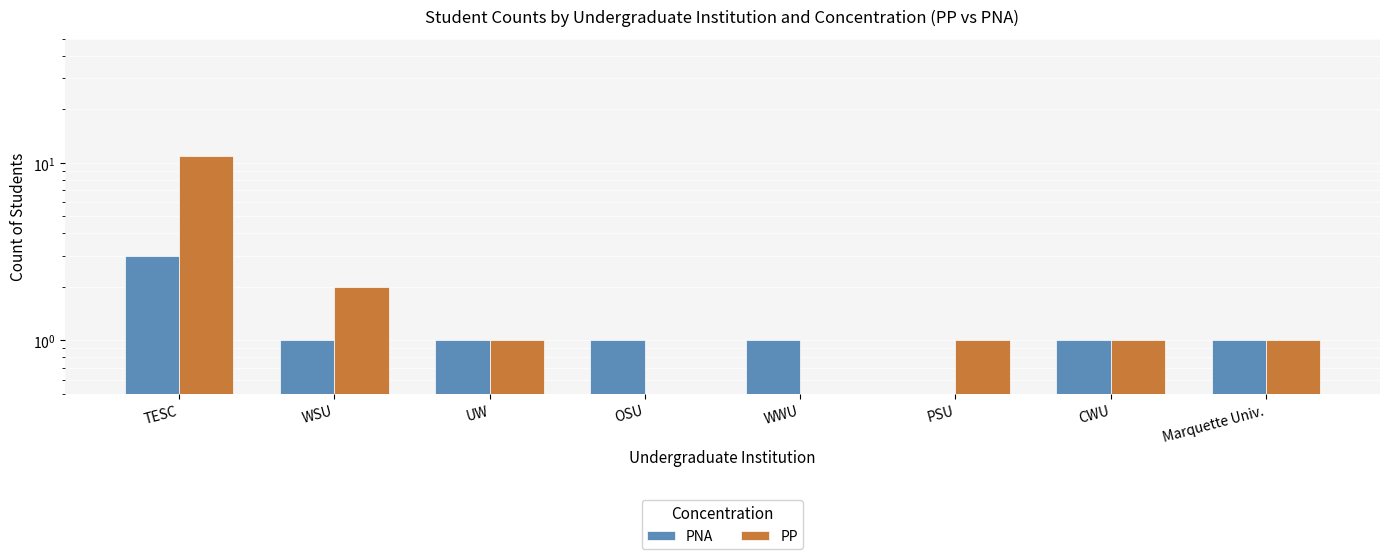

Which series has the largest total across all categories?

PP